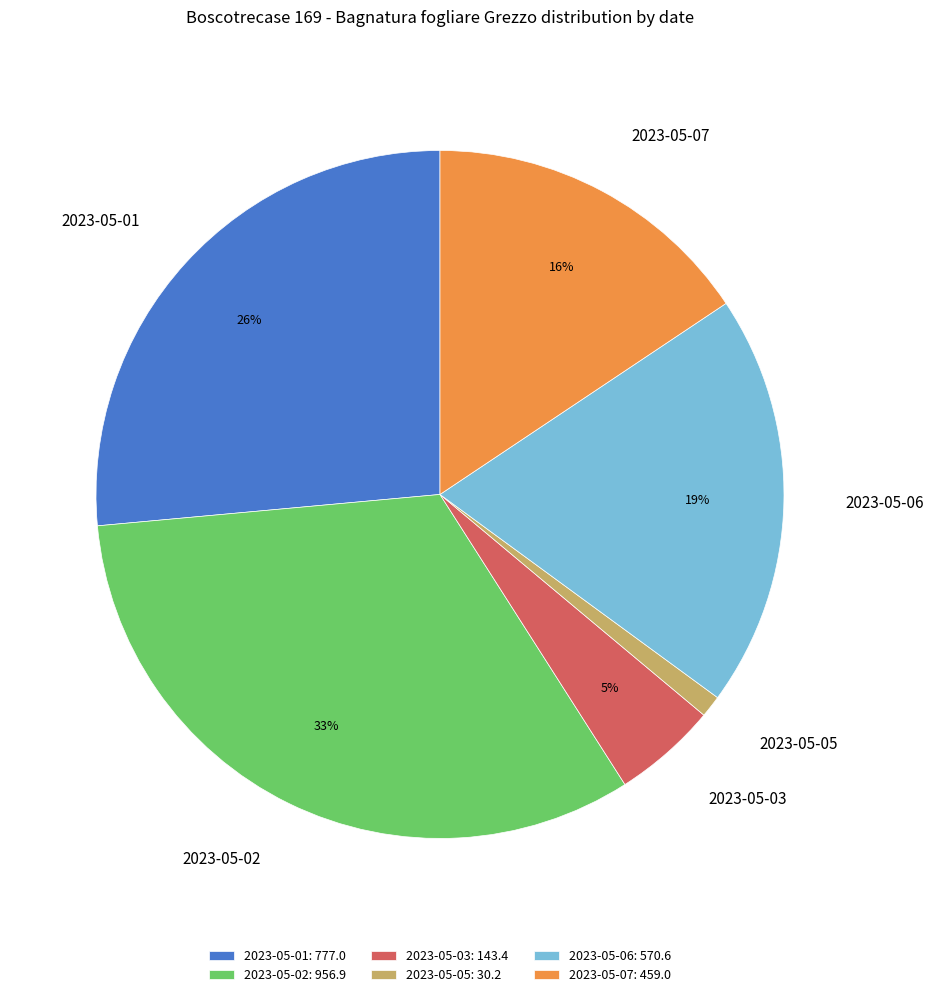

To the nearest percent, what percentage of the pie is 2023-05-03?

5%